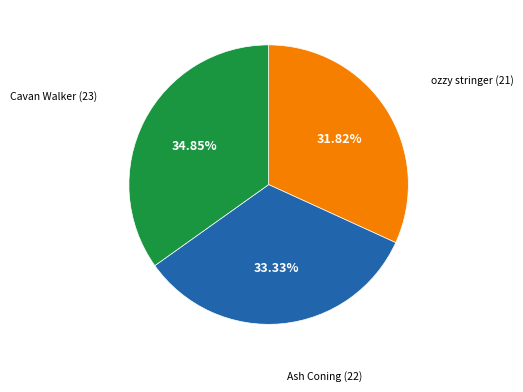

To the nearest percent, what is the difference between the largest and smallest slice percentages?

3%